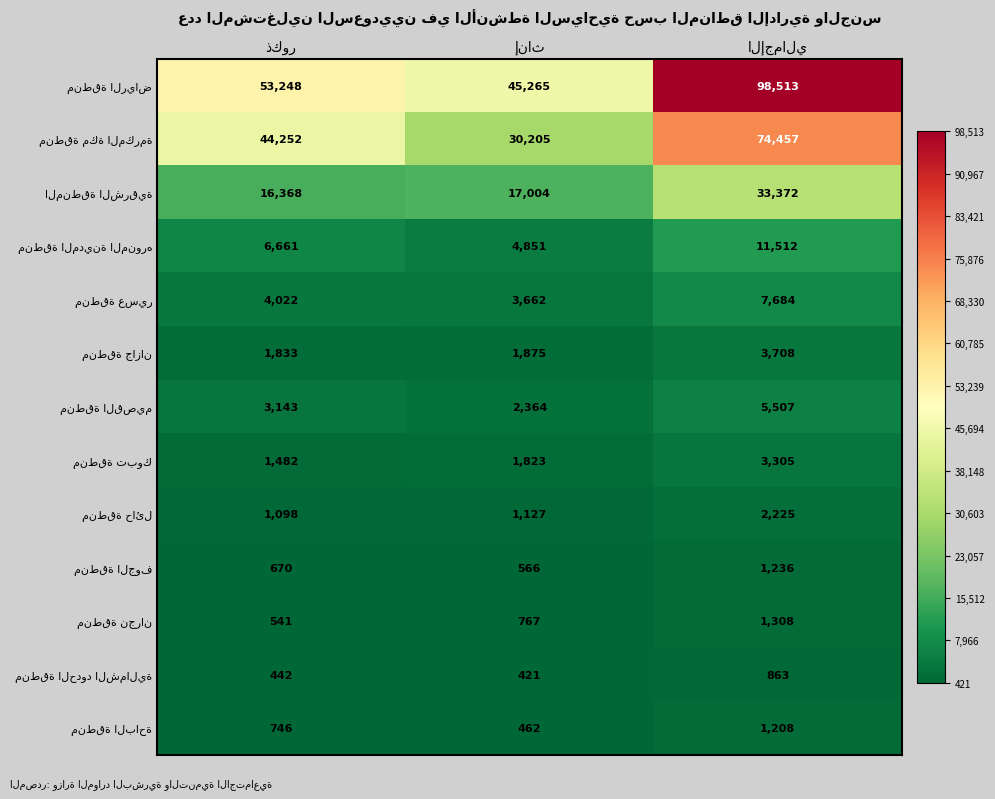

At how many categories does at least one series exceed 5196?

3